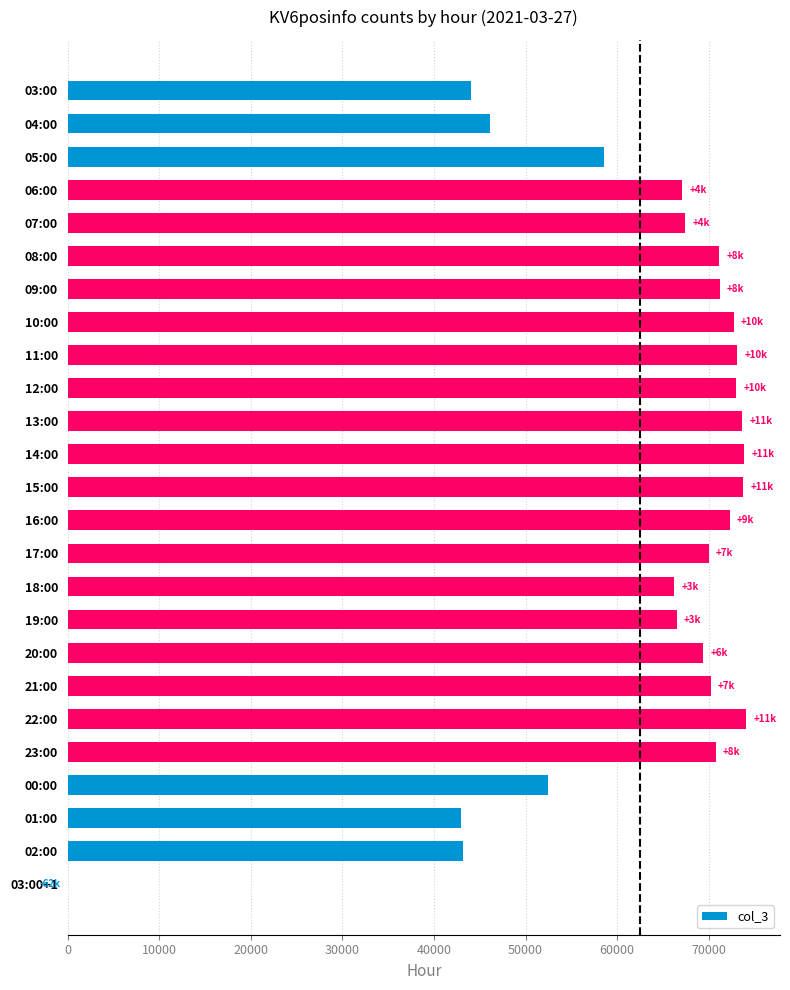

Is it true that the value at 12:00 is 72970?

True